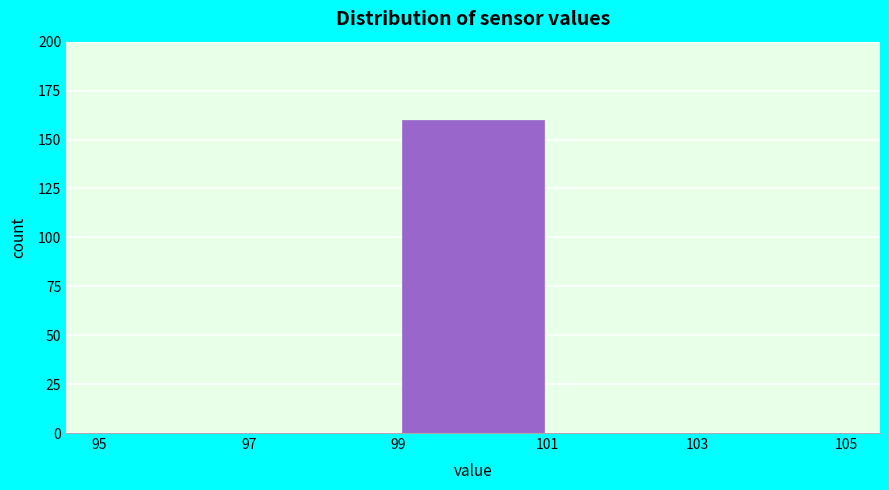

Reading left to right, list every bar in this chart as the range it spans on the x-axis followed by its height. The values are not printed on the chart, so give them approximately, as read against the axis.

95 to 97: 0
97 to 99: 0
99 to 101: 160
101 to 103: 0
103 to 105: 0